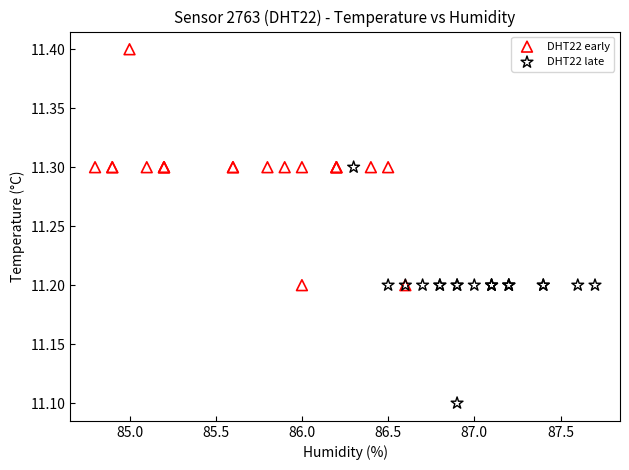

Which series reaches the minimum Y coordinate?

DHT22 late